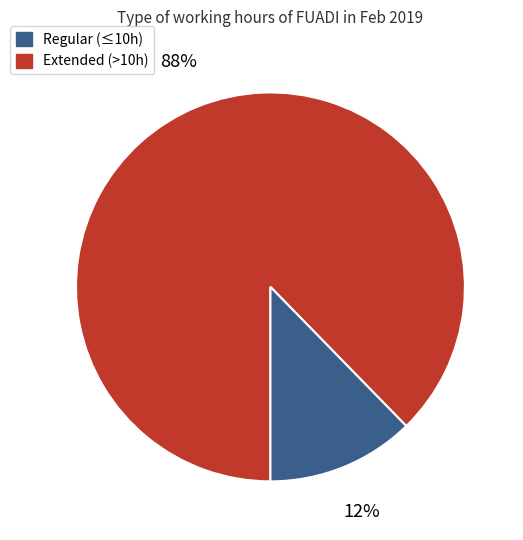

How many segments does this pie chart have?

2